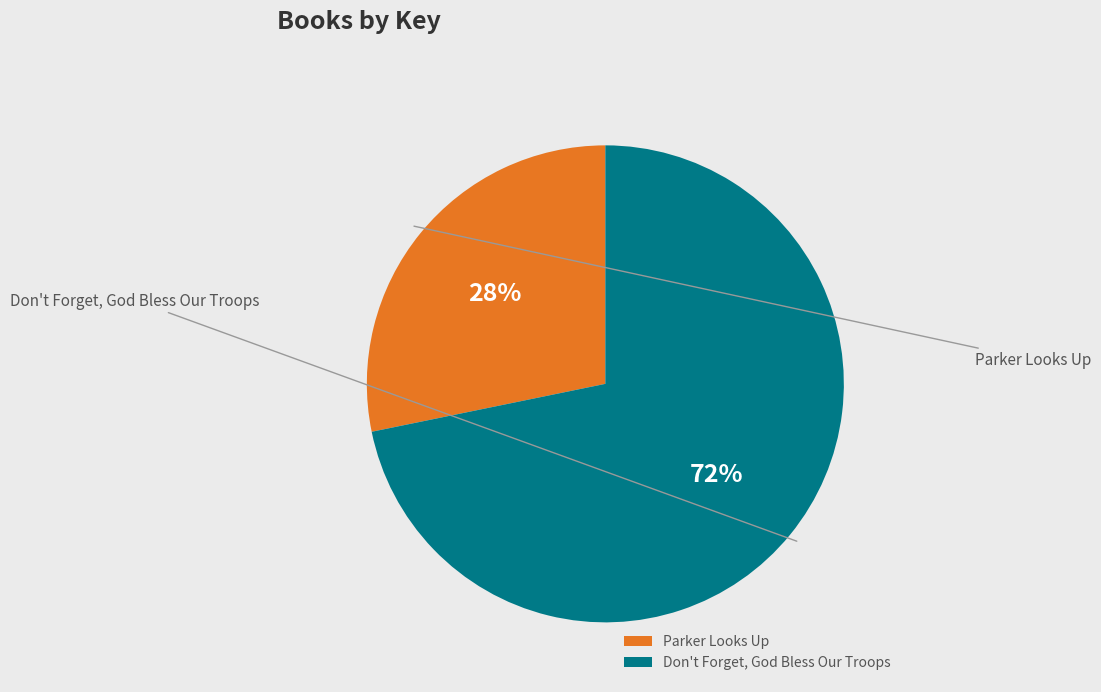

Count the number of slices in the pie.

2